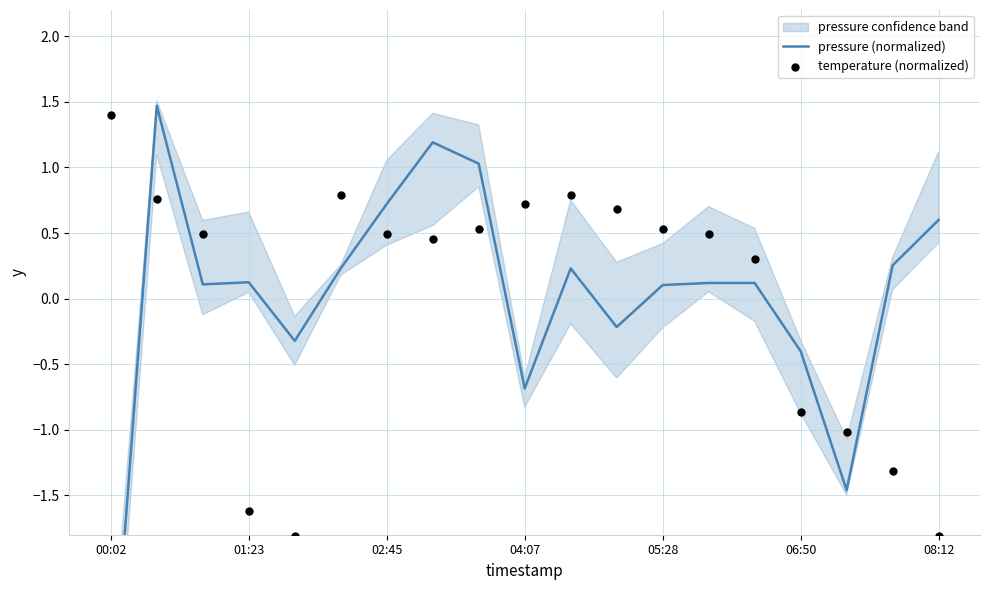

Which series has the largest Y range (max minus min)?

pressure (normalized)